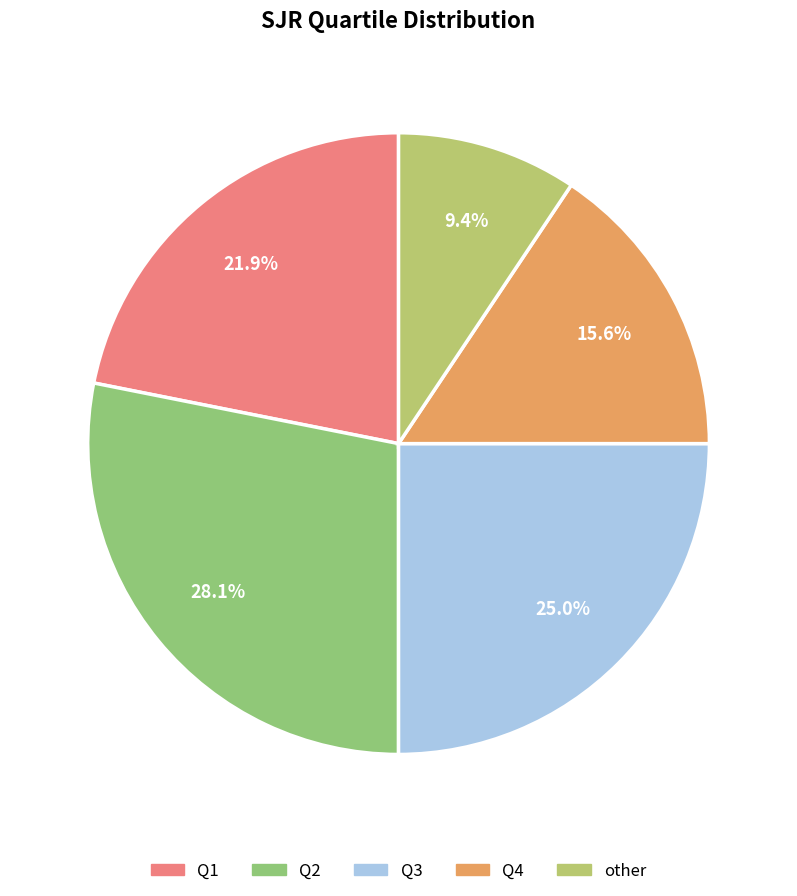

The Q3 slice represents 25% of the pie. True or false?

True